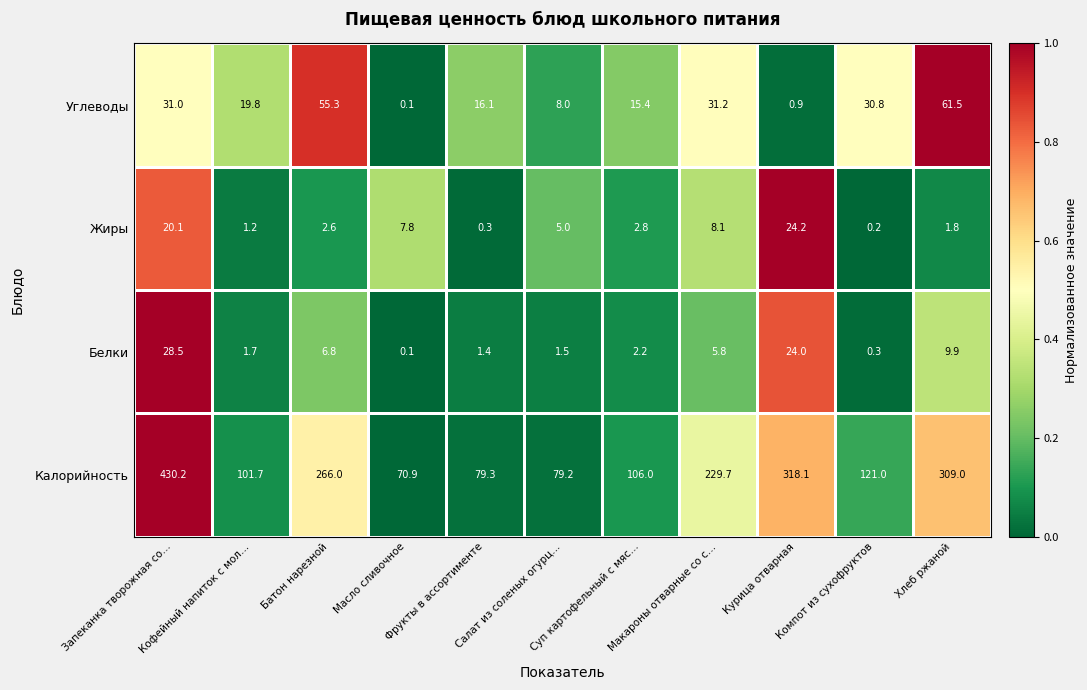

List the series in order of their peak value, lowest first.

Жиры, Белки, Углеводы, Калорийность